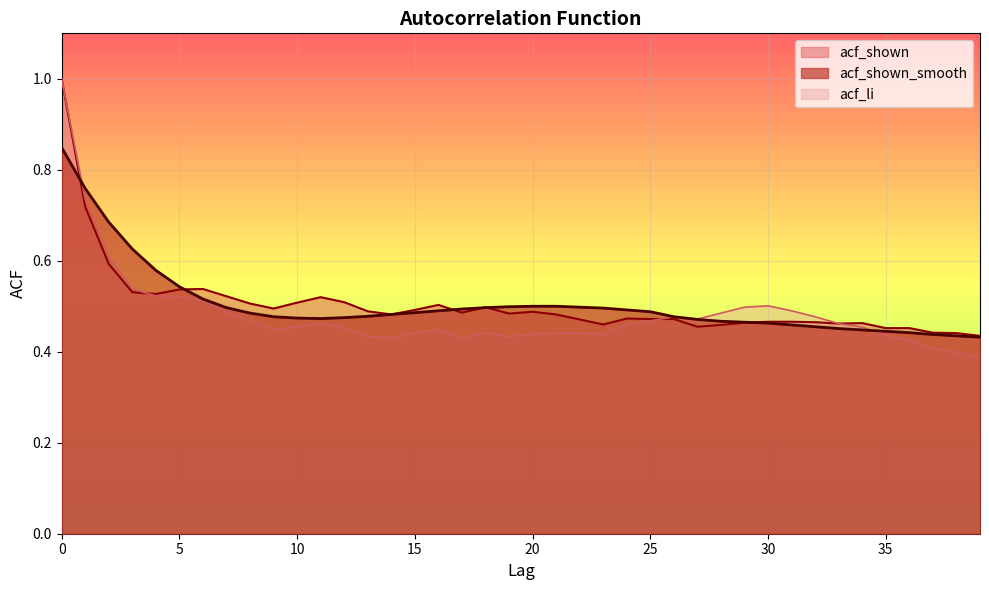

True or false: acf_shown_smooth has a value of 0.8 at 12.

False